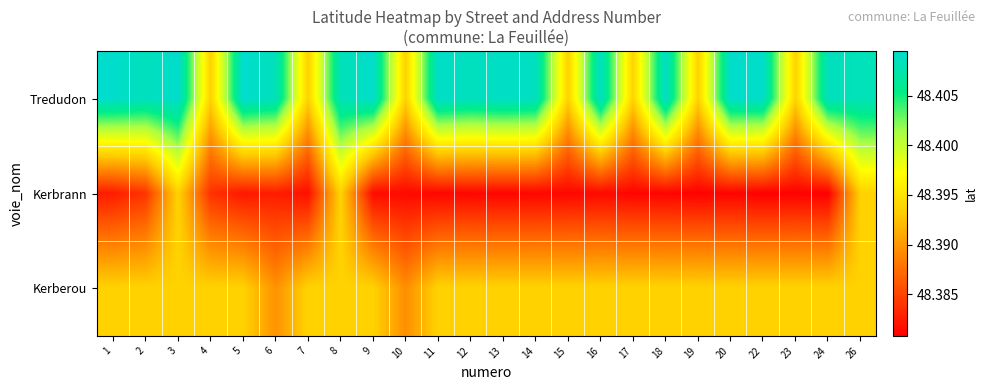

Between 11 and 23, which is larger?

11